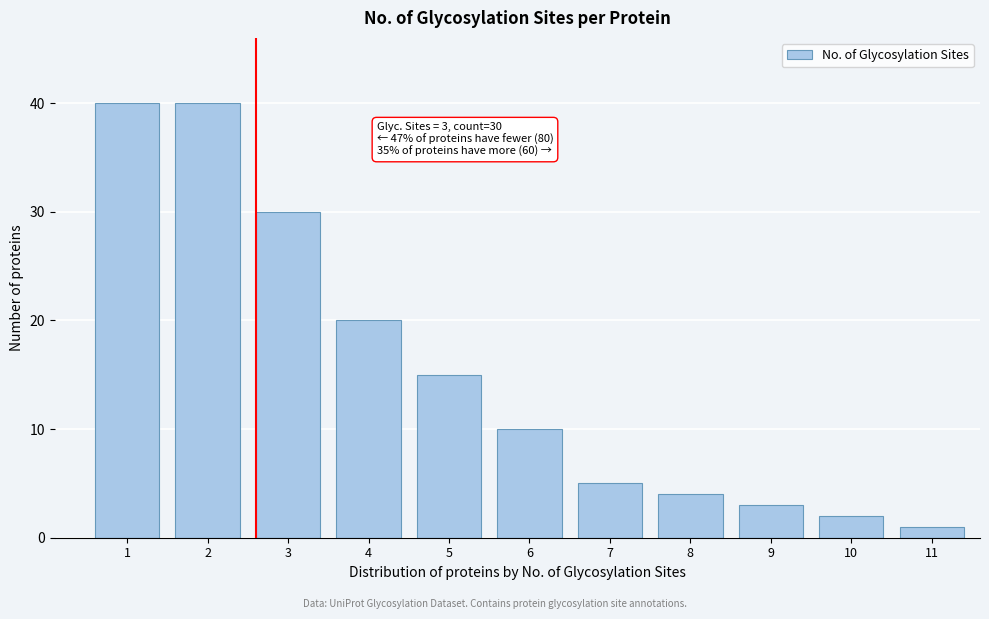

Reading right to left, list all the values displayed in this chart.

11=1	10=2	9=3	8=4	7=5	6=10	5=15	4=20	3=30	2=40	1=40